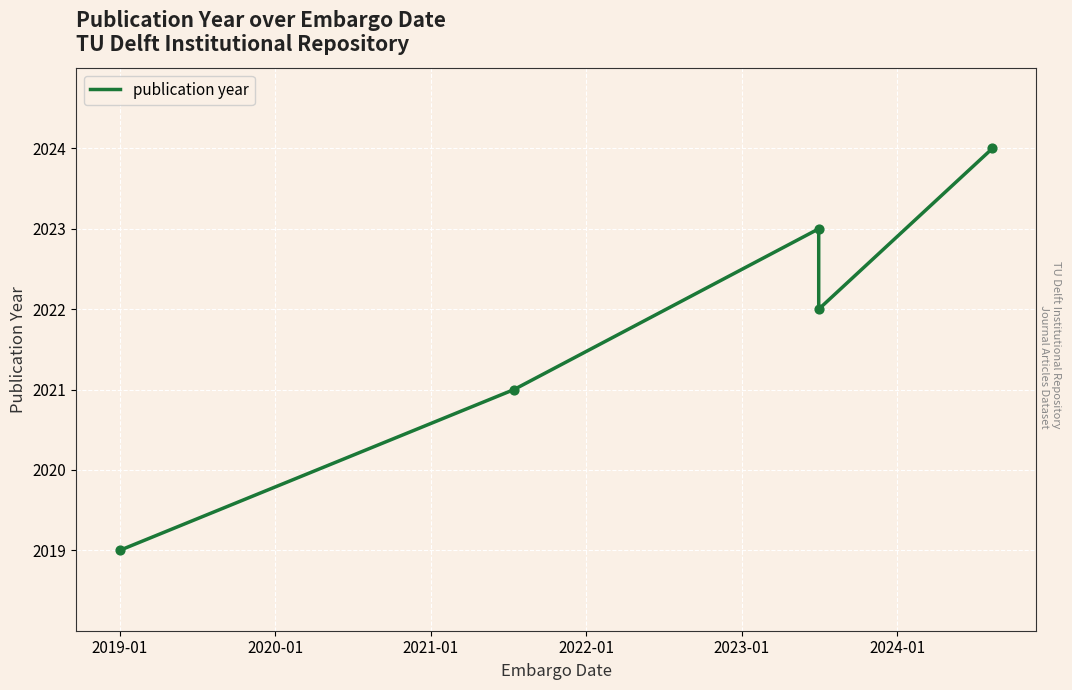

Approximately how many times larger is the value at 2020-01 compared to 2021-01?

1.0